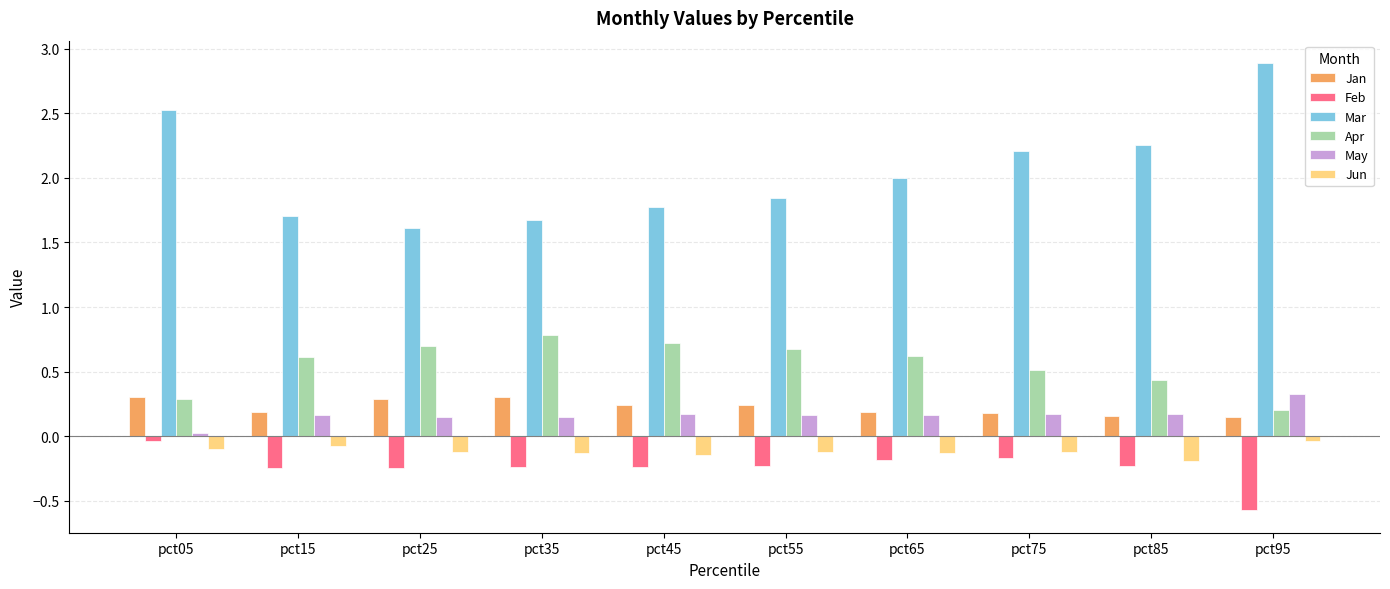

Which series has the largest range (max minus min)?

Mar